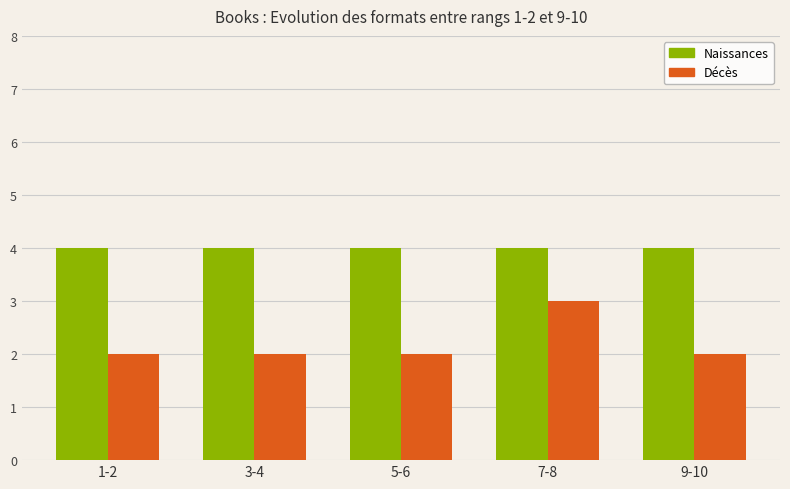

What is the value of the Naissances bar at the 2nd from the left?

4